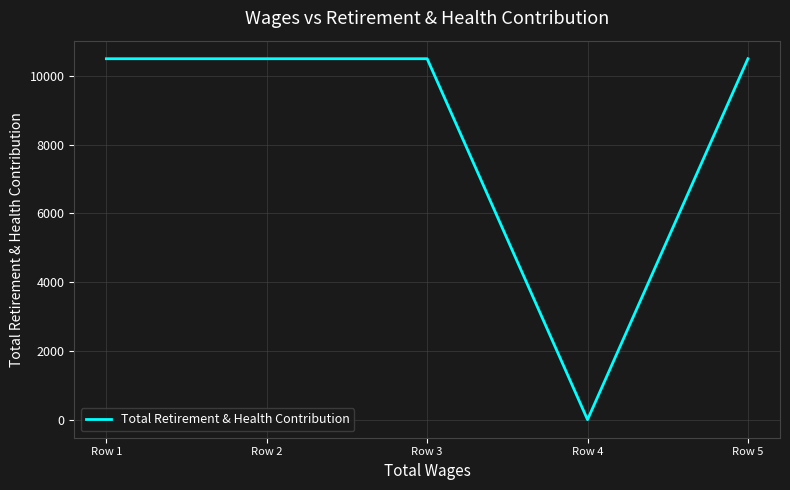

Which category has the lowest value across all series?

Row 4